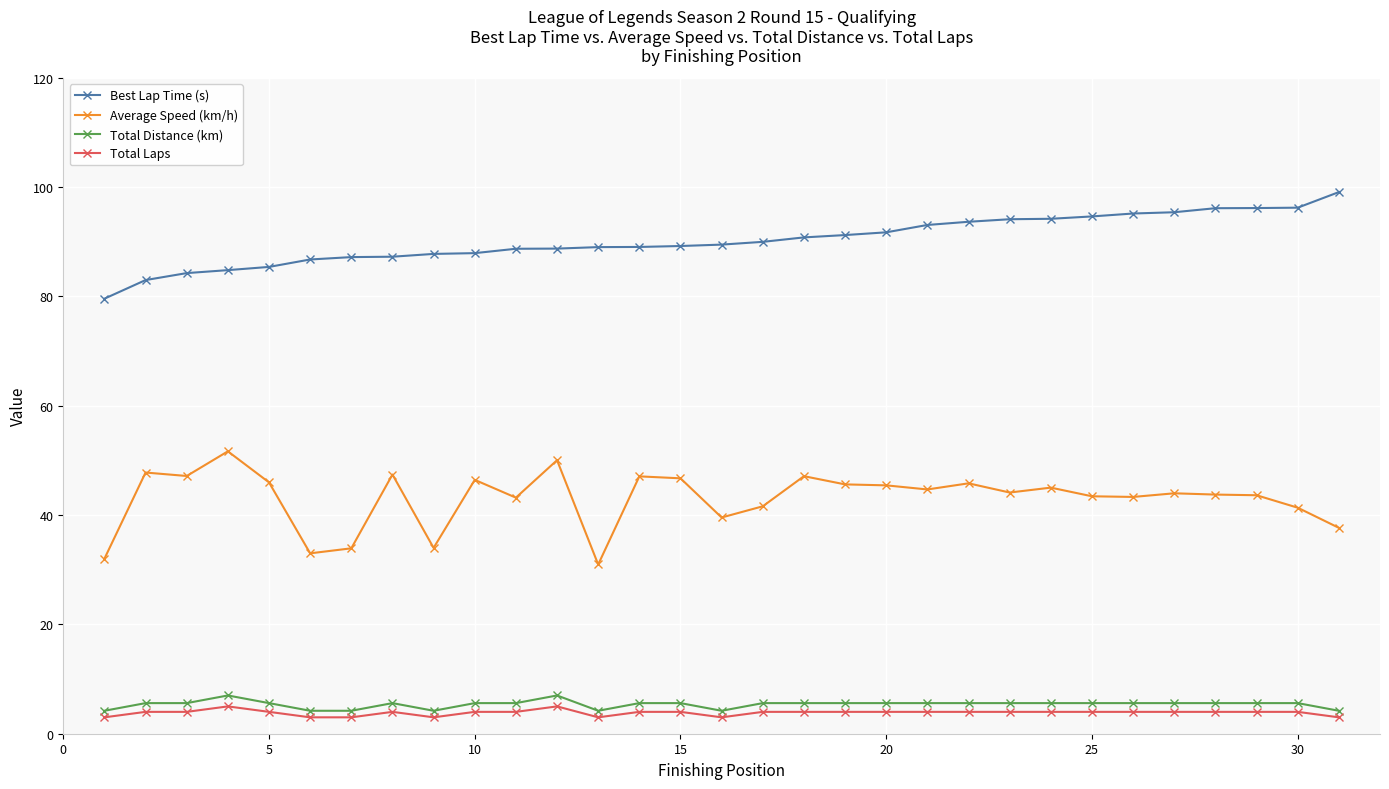

What is the minimum value for Best Lap Time (s)?

79.6